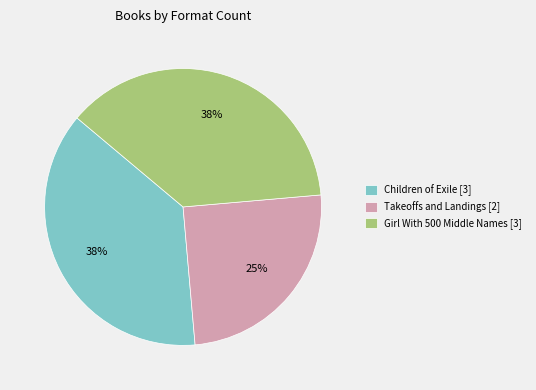

Combined, do Children of Exile [3] and Girl With 500 Middle Names [3] account for over 50%?

Yes